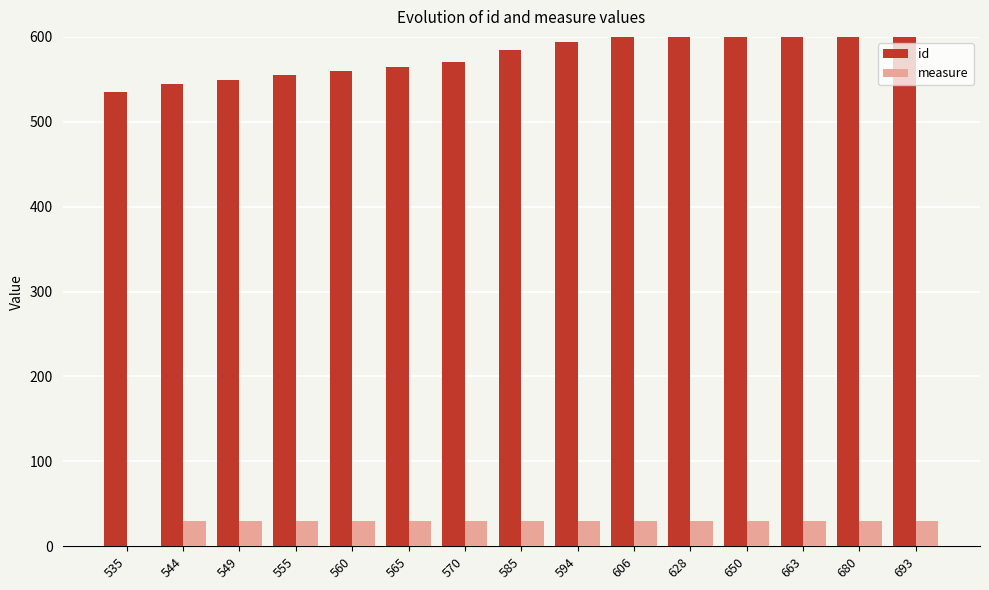

What is the spread (max minus min) of values at 663?

633